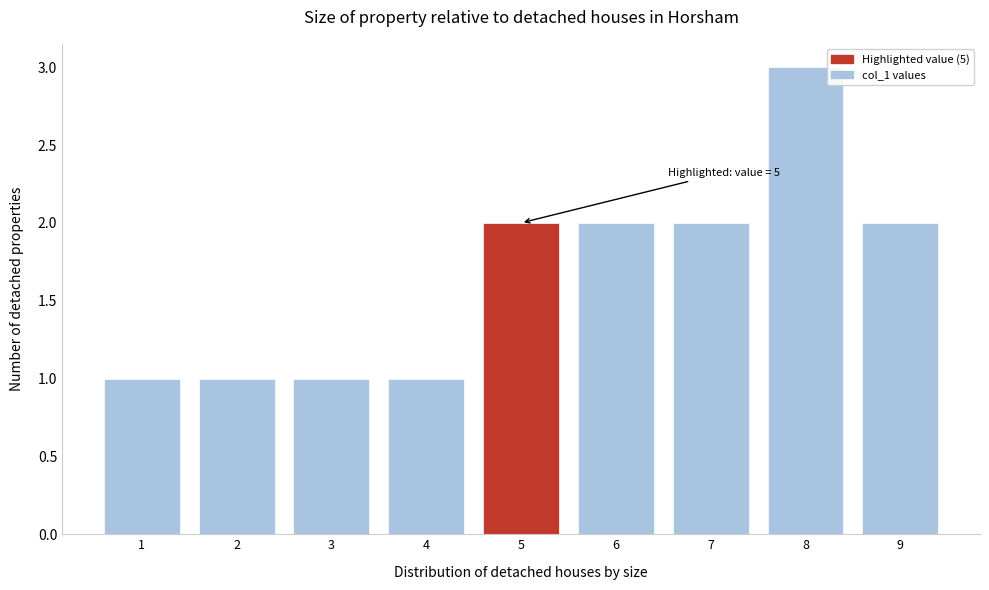

Reading right to left, extract all data points from this chart.

9=2	8=3	7=2	6=2	5=2	4=1	3=1	2=1	1=1